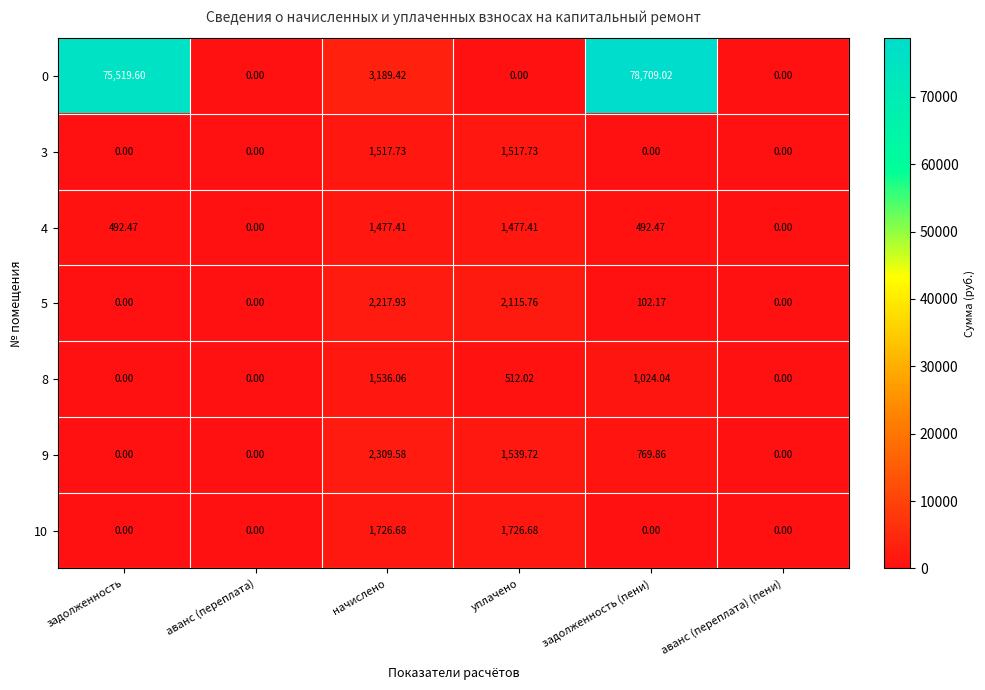

Rank the series by their maximum value, from highest to lowest.

0, 9, 5, 10, 8, 3, 4